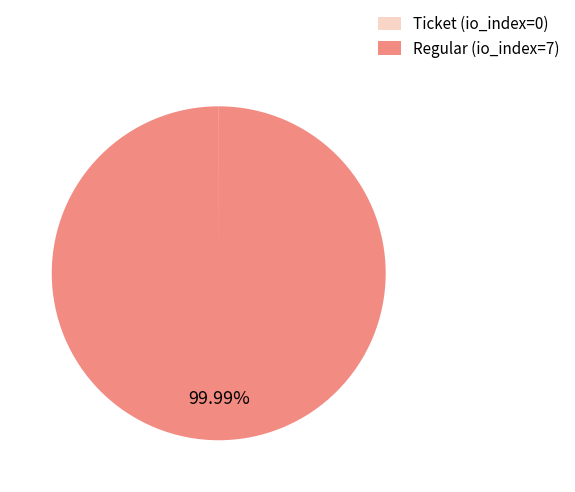

Is Regular (io_index=7) the majority of the pie?

Yes